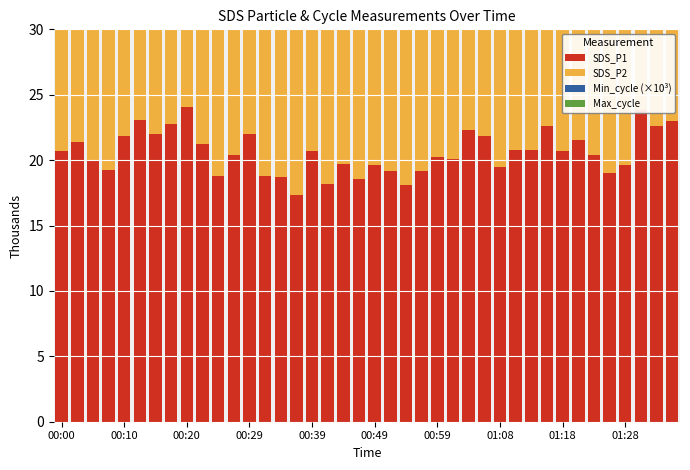

What is the approximate value of SDS_P1 at 21?

19.2